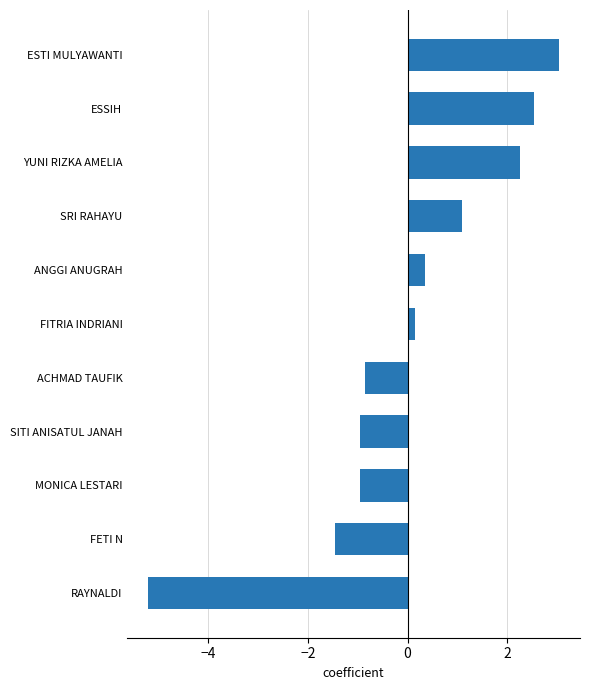

Reading top to bottom, list all the values displayed in this chart.

ESTI MULYAWANTI=3.0	ESSIH=2.5	YUNI RIZKA AMELIA=2.2	SRI RAHAYU=1.1	ANGGI ANUGRAH=0.3	FITRIA INDRIANI=0.1	ACHMAD TAUFIK=-0.9	SITI ANISATUL JANAH=-1.0	MONICA LESTARI=-1.0	FETI N=-1.5	RAYNALDI=-5.2